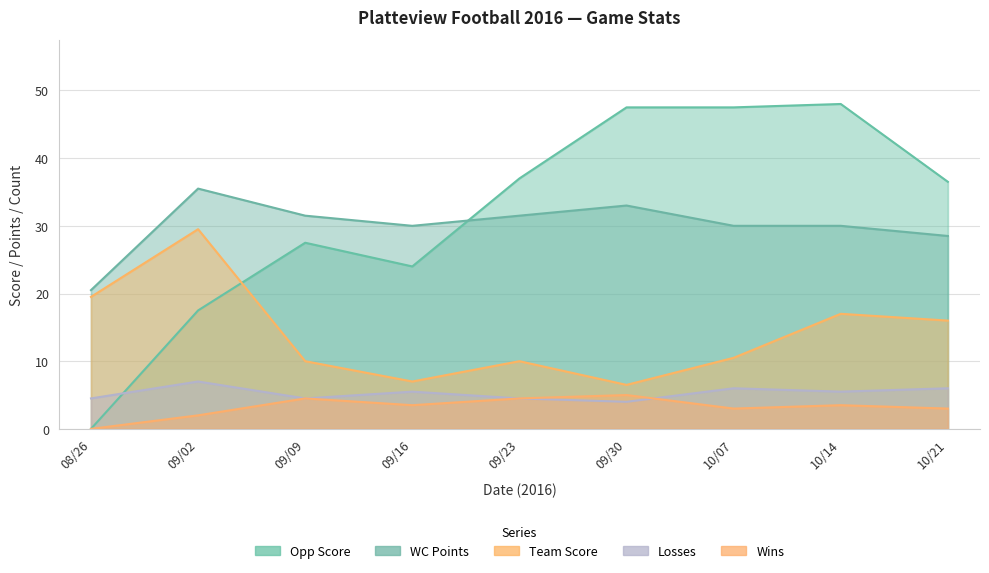

What are all the series names shown in the legend?

Opp Score, Team Score, Losses, WC Points, Wins